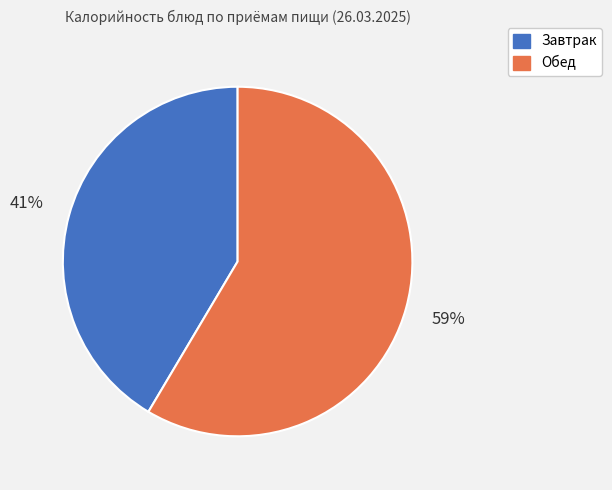

To the nearest percent, what is the average slice percentage?

50%